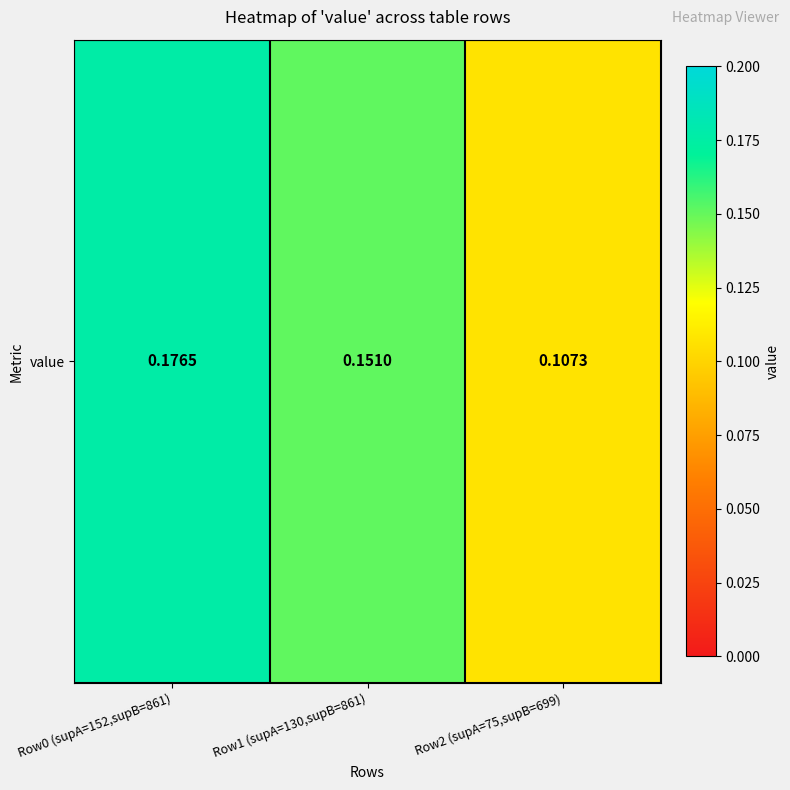

Reading left to right, what are all the values shown in this chart?

0.2	0.2	0.1